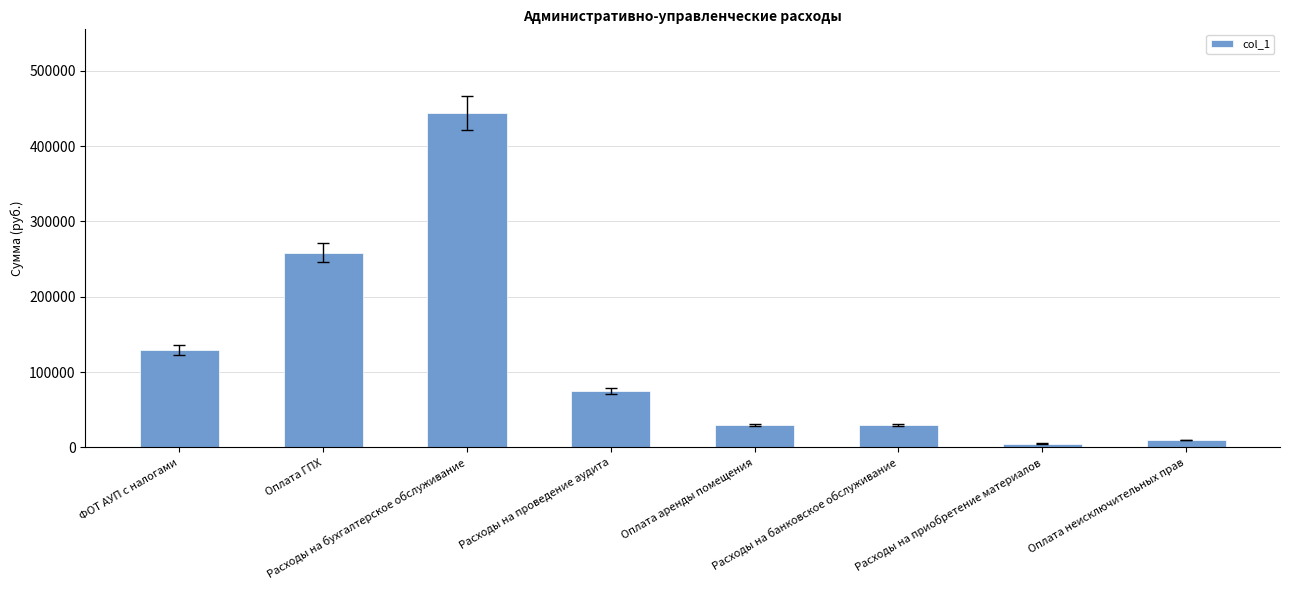

Where is the data nearest to the value 224500?

Оплата ГПХ